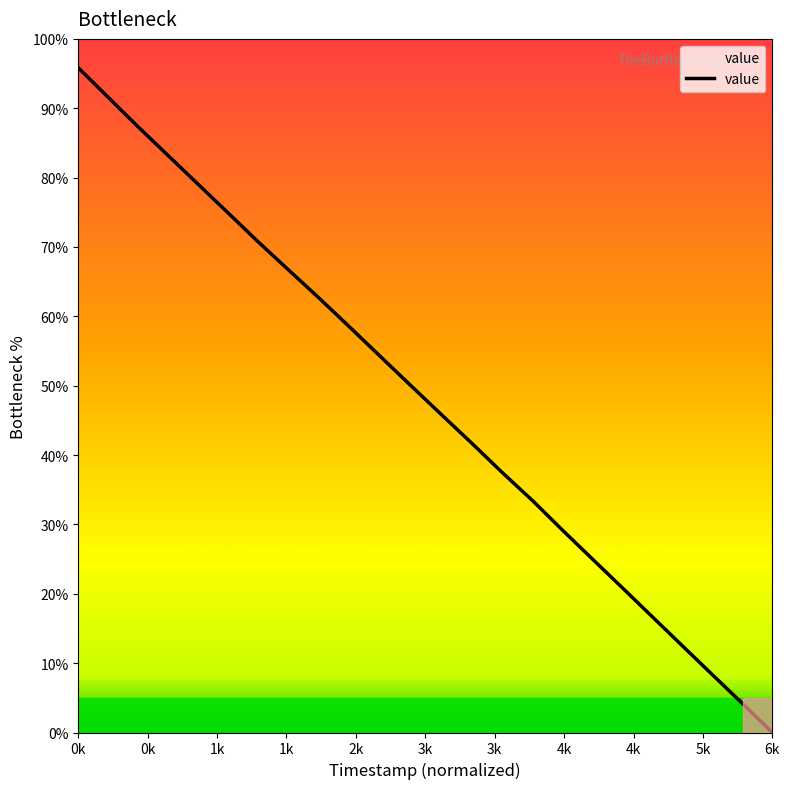

What is the difference between the maximum and minimum values?

95.8